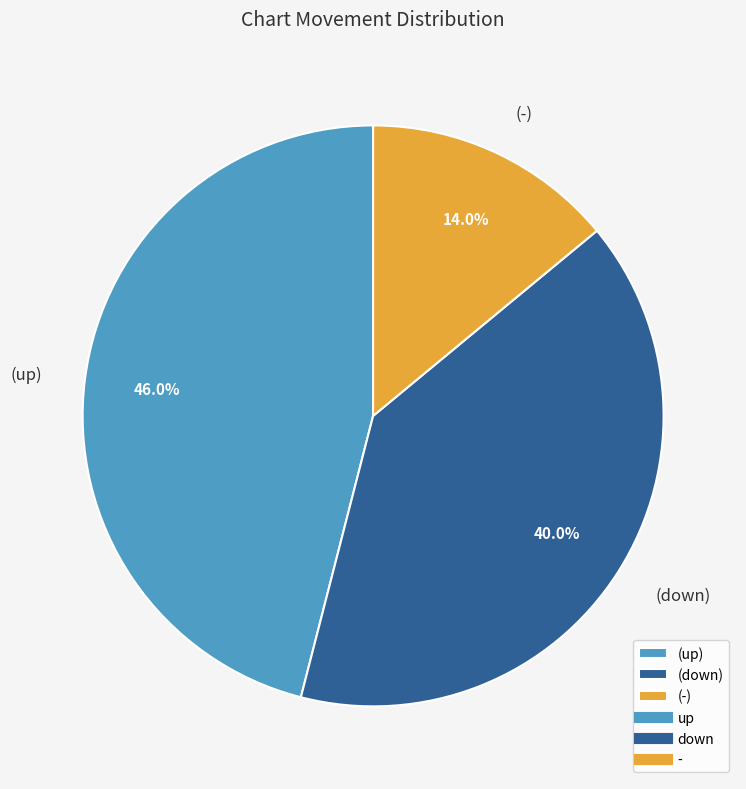

How many slices are in this pie chart?

3